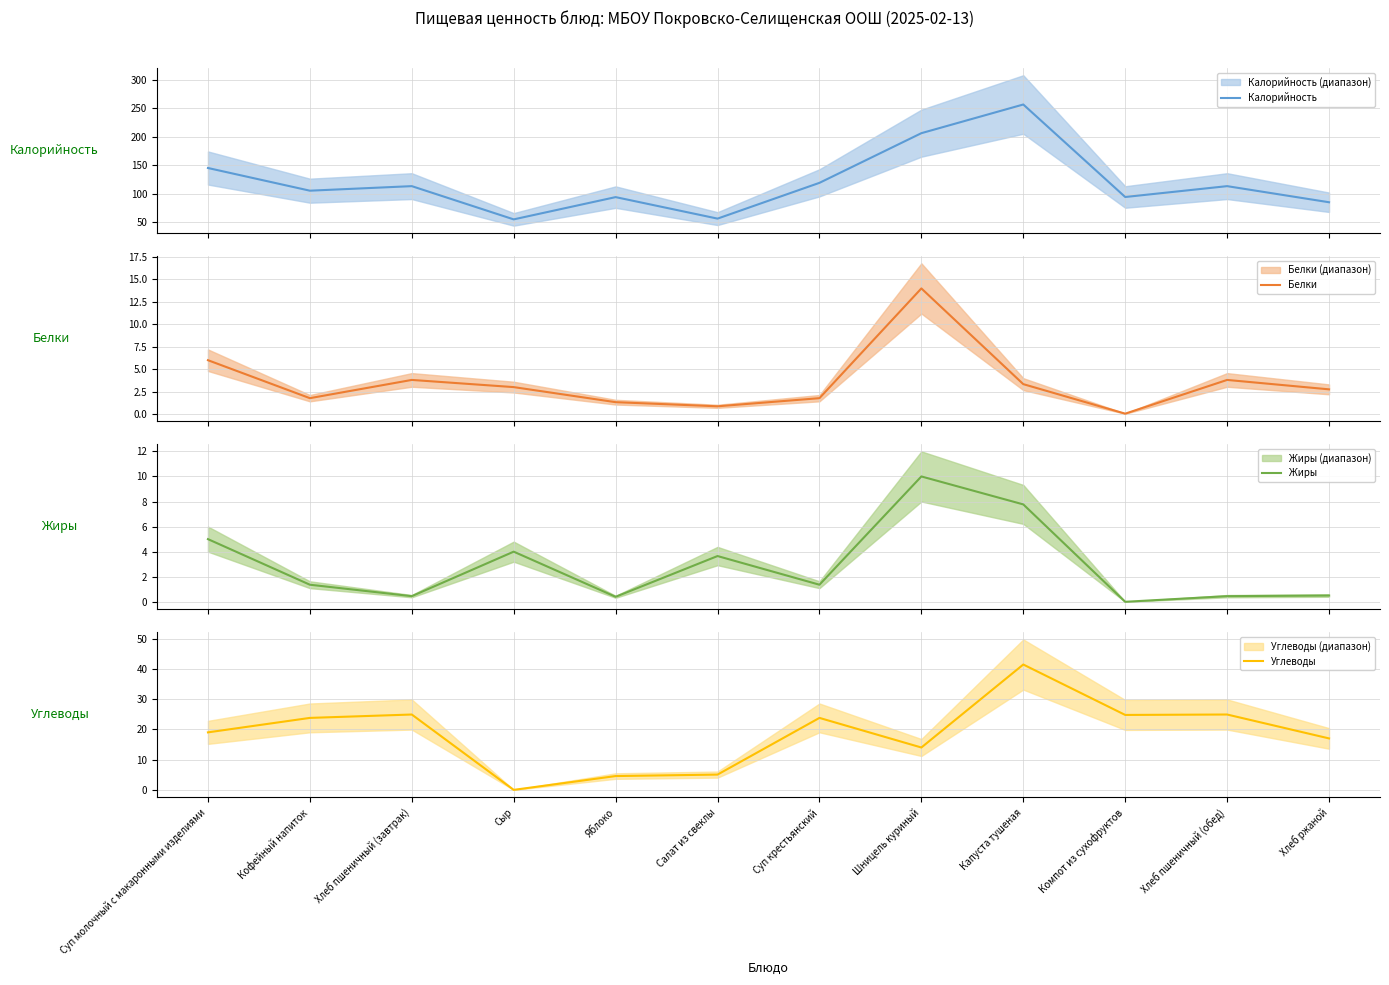

What is the difference between the second highest and second lowest values in the Белки series?

5.1